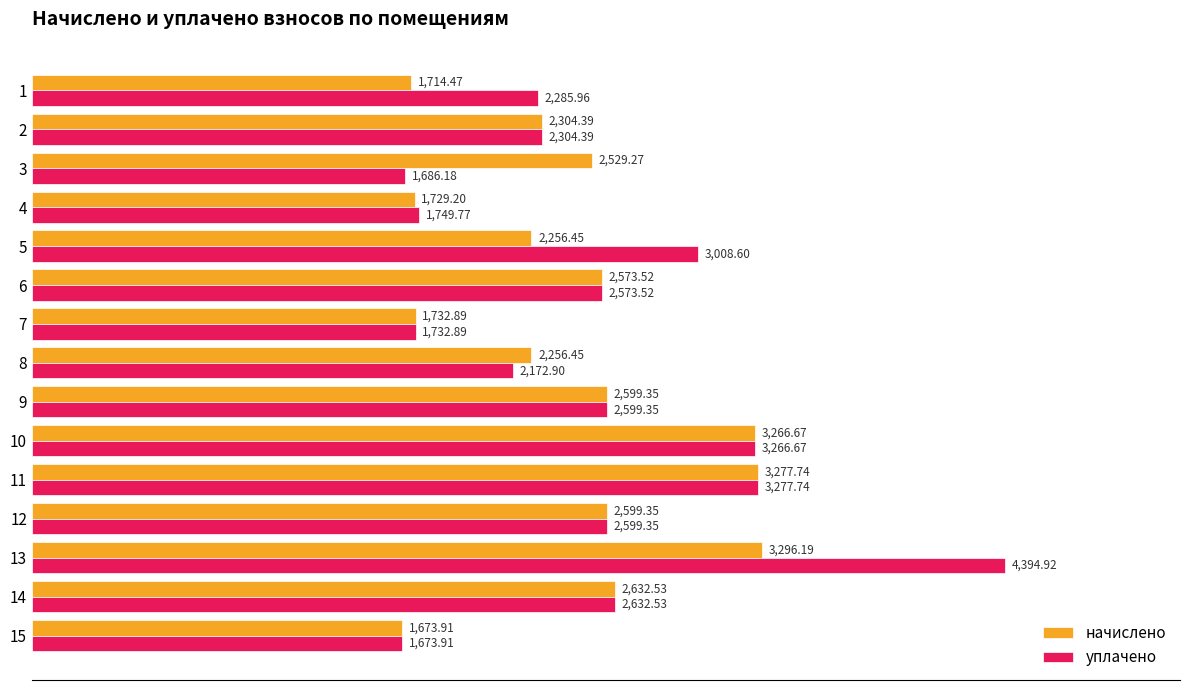

What is the sum of the уплачено values at 14 and 1?

4918.5